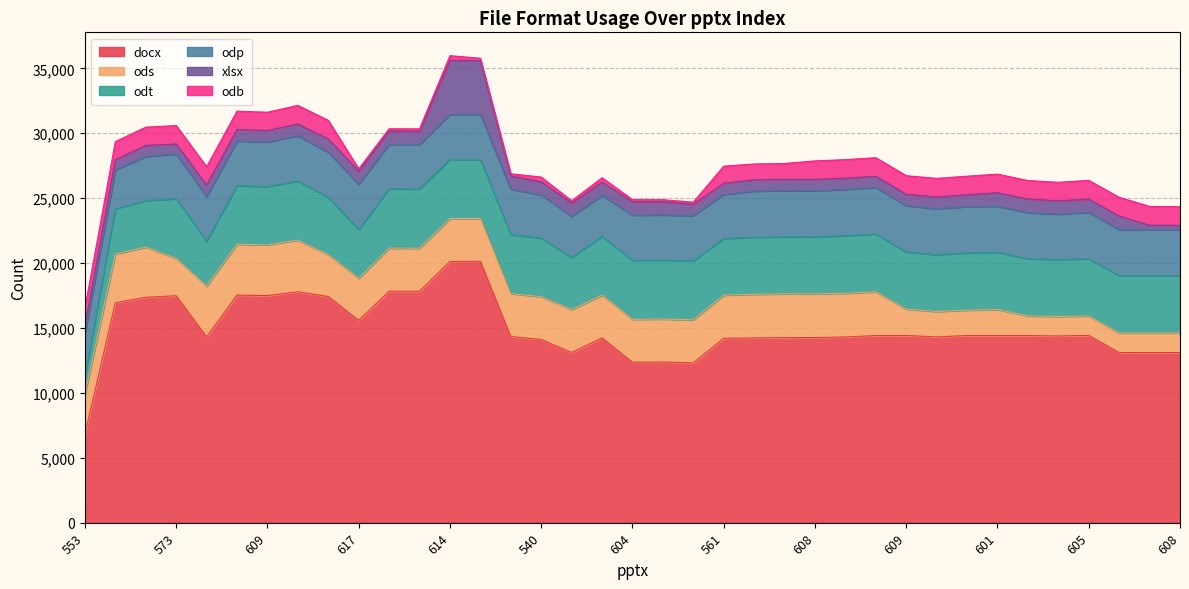

The value of docx at 540 is 14112. True or false?

True